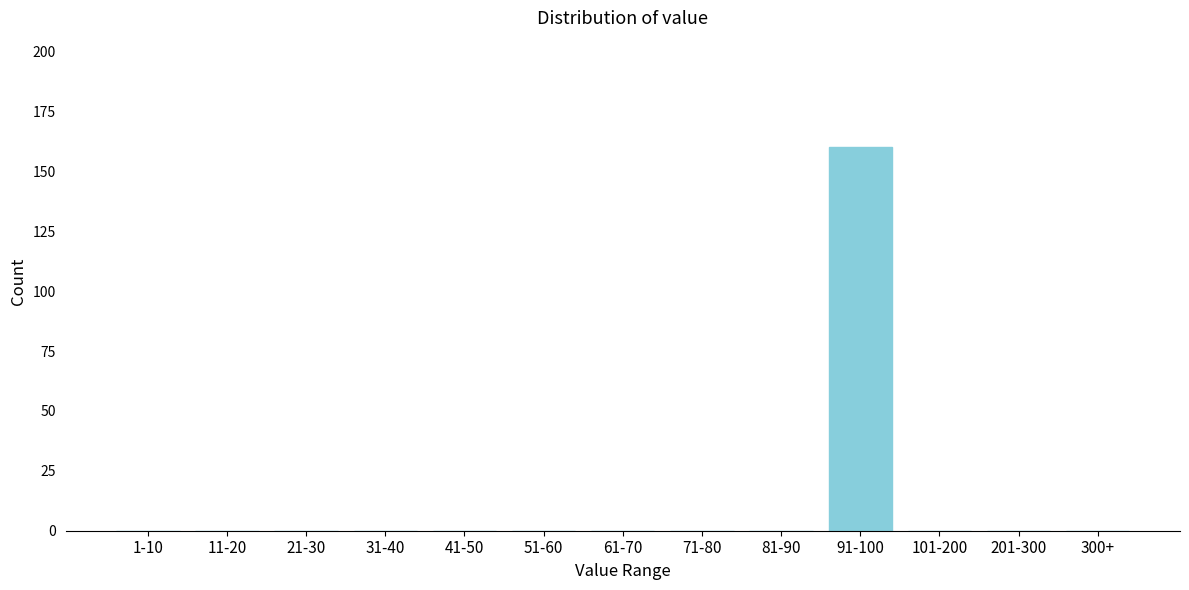

Reading right to left, transcribe all the data shown in this chart.

300+=0	201-300=0	101-200=0	91-100=160	81-90=0	71-80=0	61-70=0	51-60=0	41-50=0	31-40=0	21-30=0	11-20=0	1-10=0